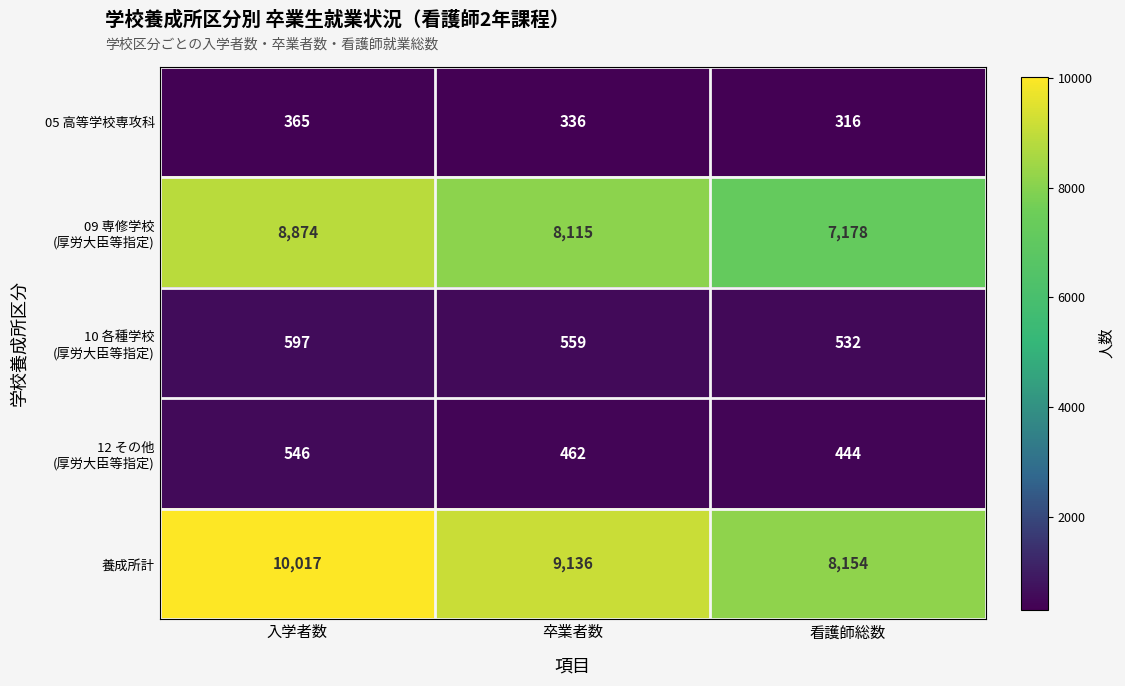

Which series has the largest range (max minus min)?

養成所計